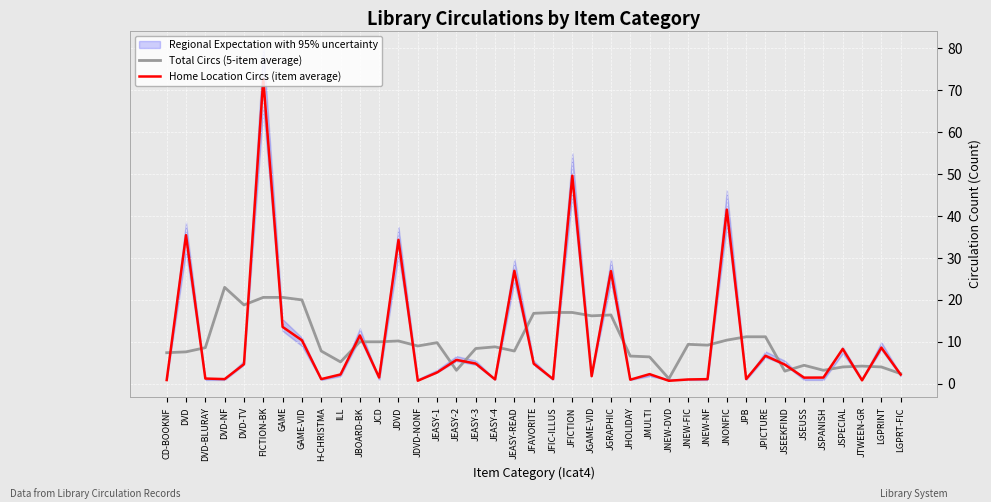

What is the sum of the Total Circs (5-item average) values at JPB and JSEEKFIND?

14.2